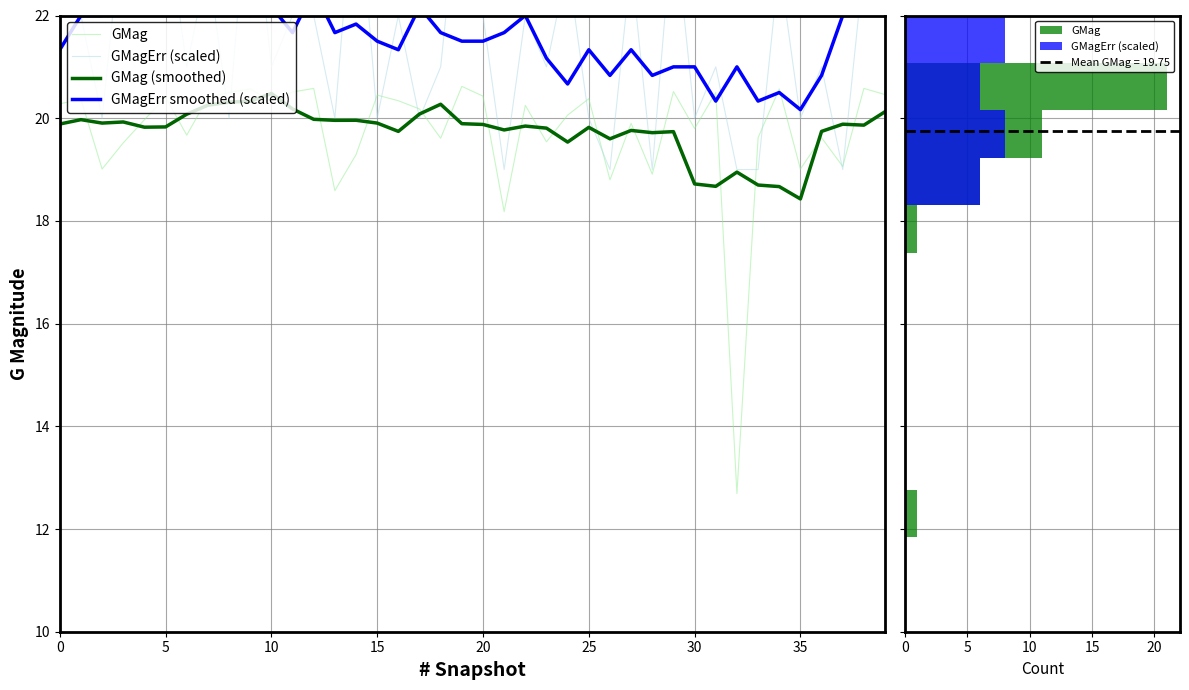

What is the average value of the GMag series?

19.8